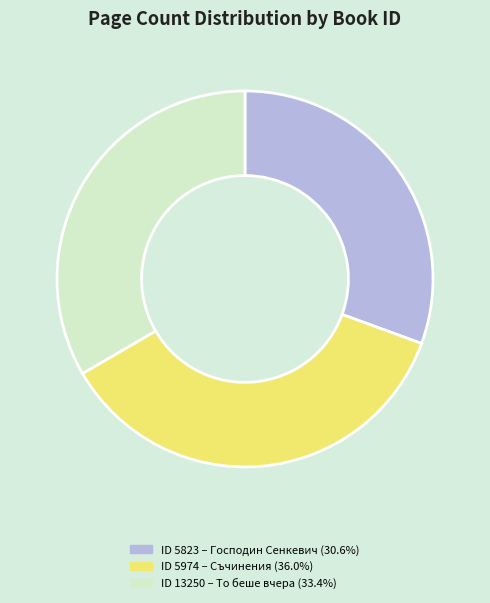

Is there any slice that represents more than half of the pie?

No